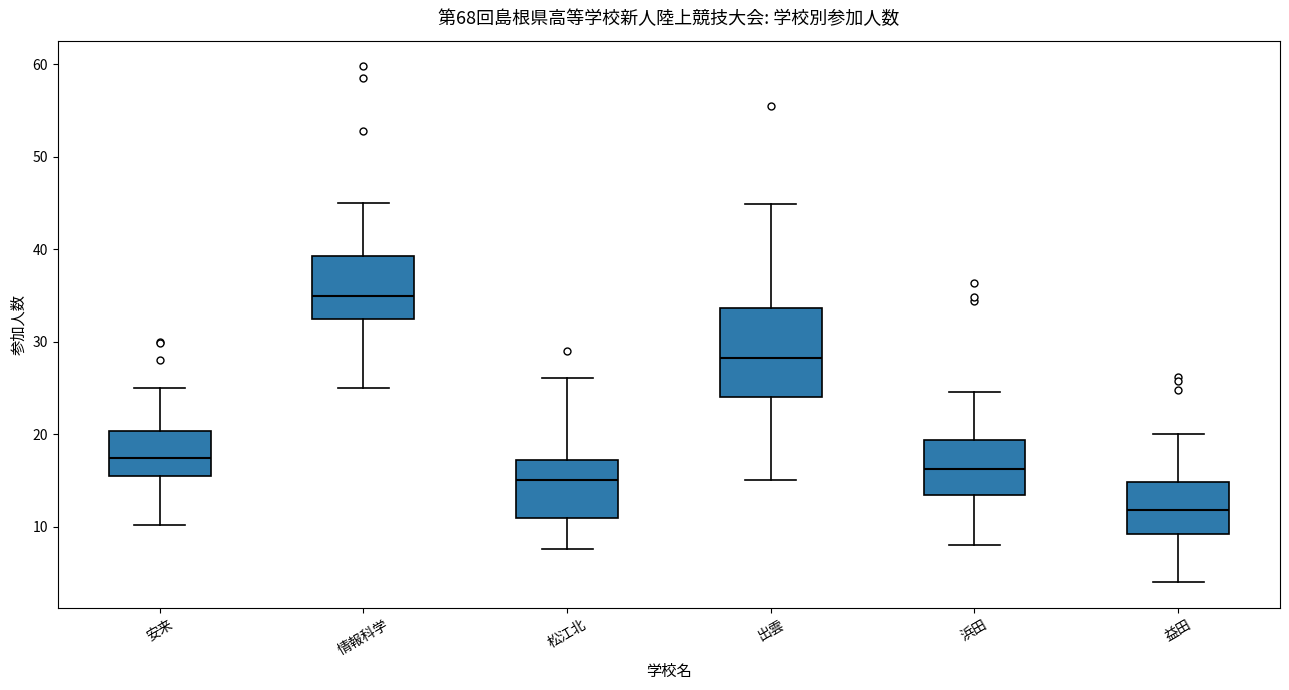

Where does the upper whisker of the box for 情報科学 end on the y-axis? The values are not printed on the chart, so give them approximately, as read against the axis.

45